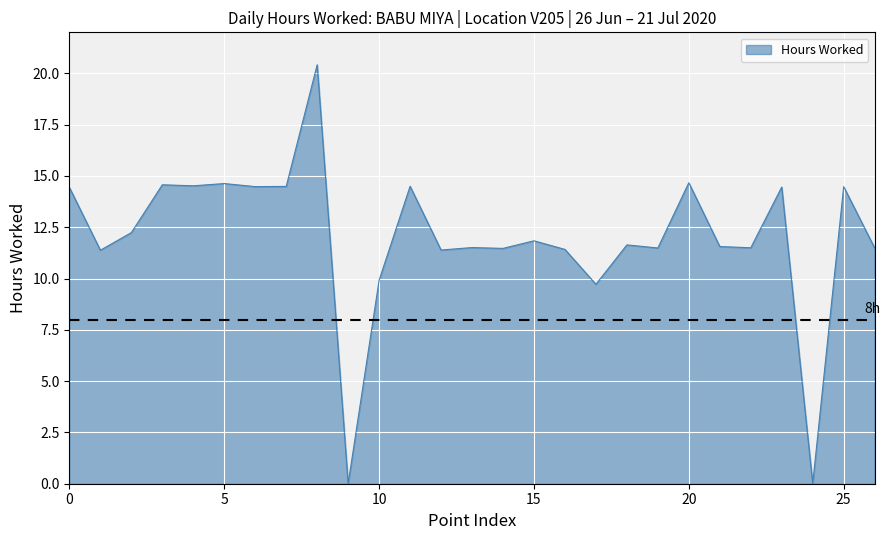

What is the greatest value displayed?

20.4